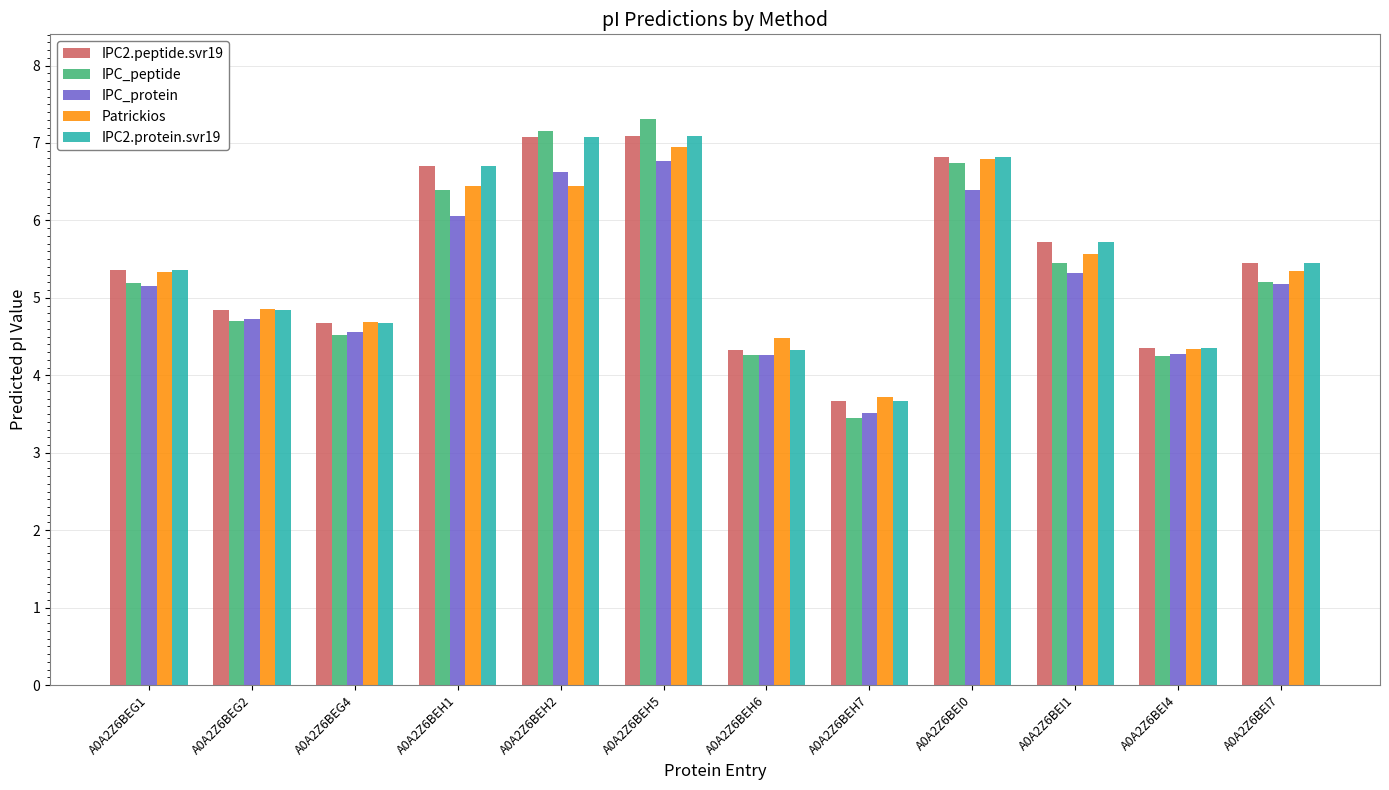

What is the sum of the Patrickios values at A0A2Z6BEI0 and A0A2Z6BEH5?

13.7